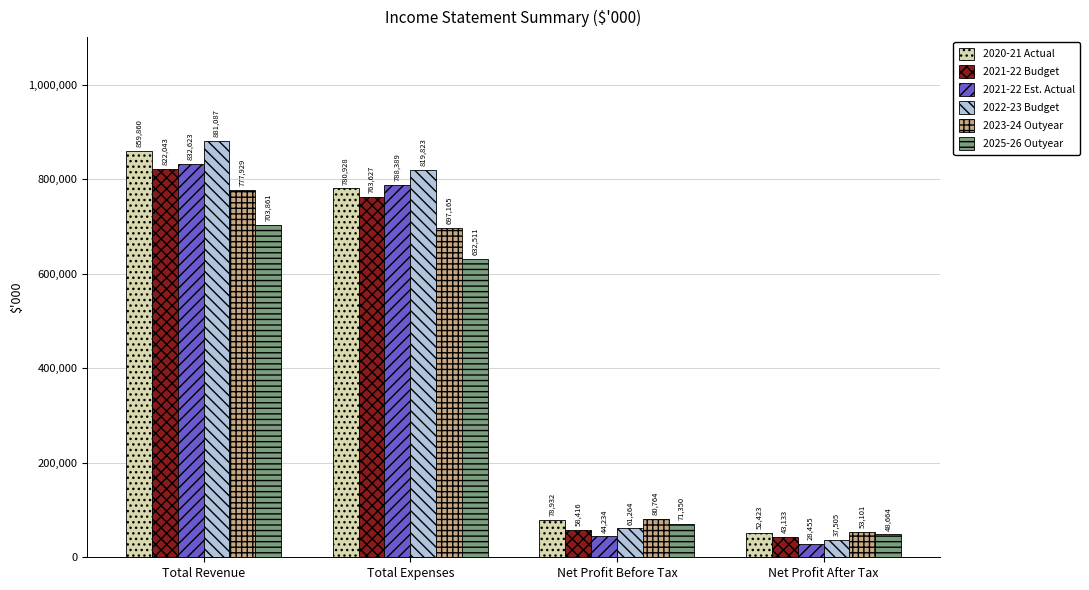

What is the total value across all series at Total Revenue?

4877403